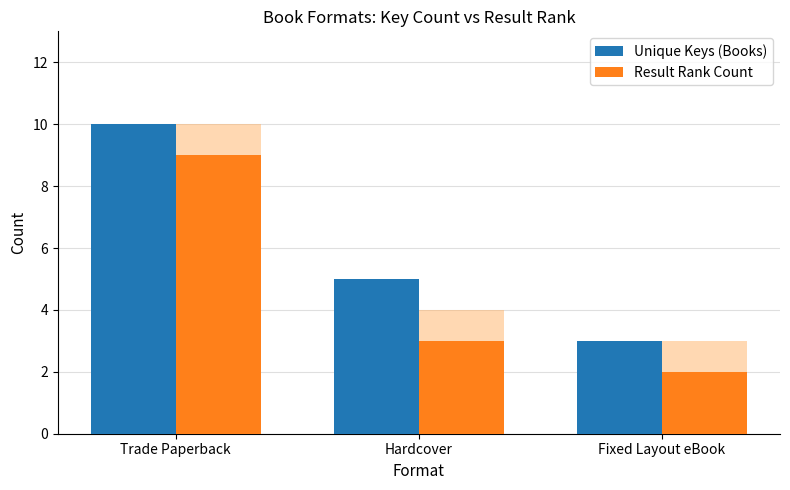

What are all the series names shown in the legend?

Unique Keys (Books), Result Rank Count